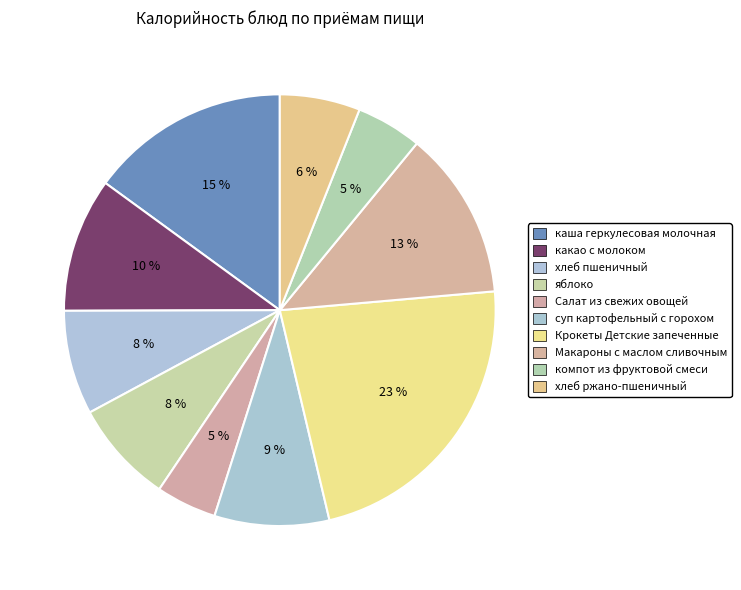

Rank the categories by value from lowest to highest.

Салат из свежих овощей, компот из фруктовой смеси, хлеб ржано-пшеничный, яблоко, хлеб пшеничный, суп картофельный с горохом, какао с молоком, Макароны с маслом сливочным, каша геркулесовая молочная, Крокеты Детские запеченные